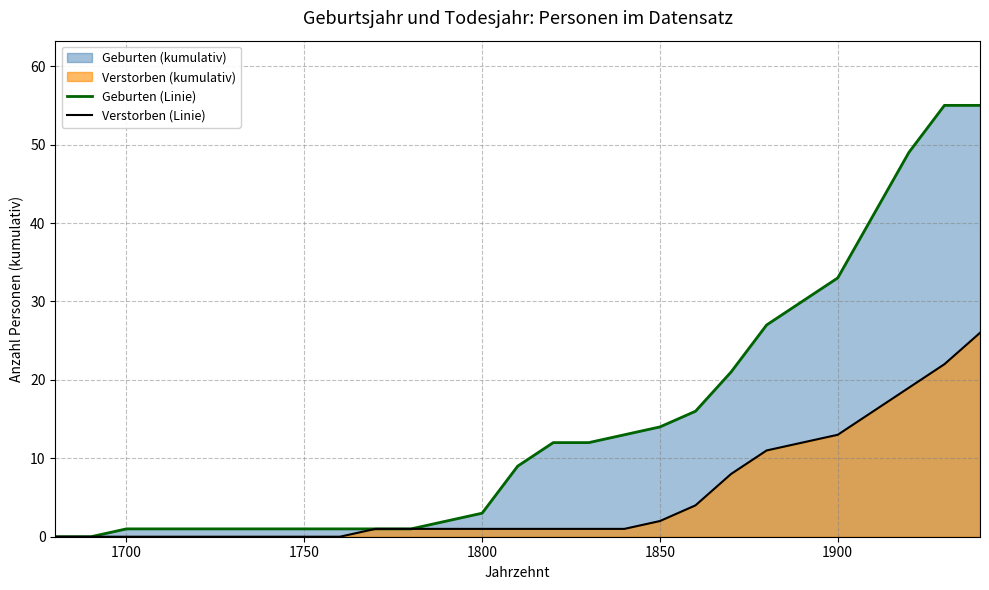

Which series has the largest range (max minus min)?

Geburten (Linie)